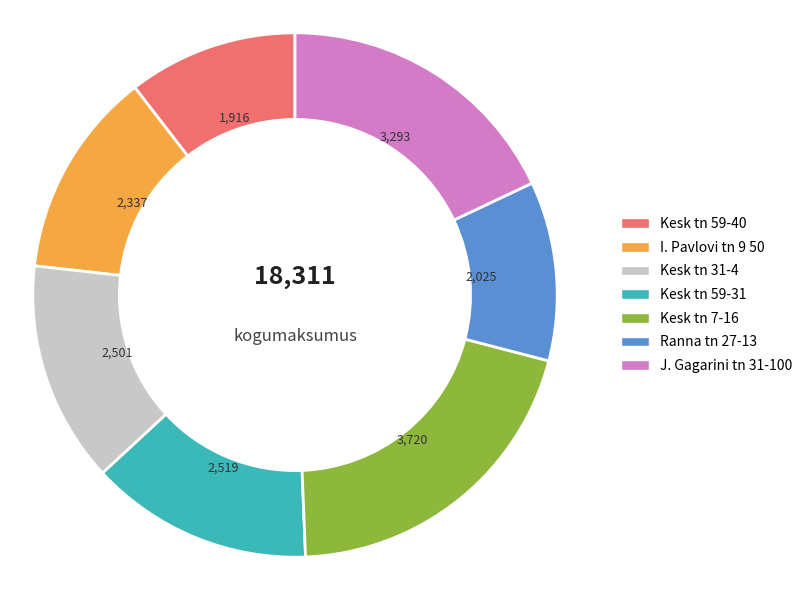

Is there a majority slice in this chart?

No